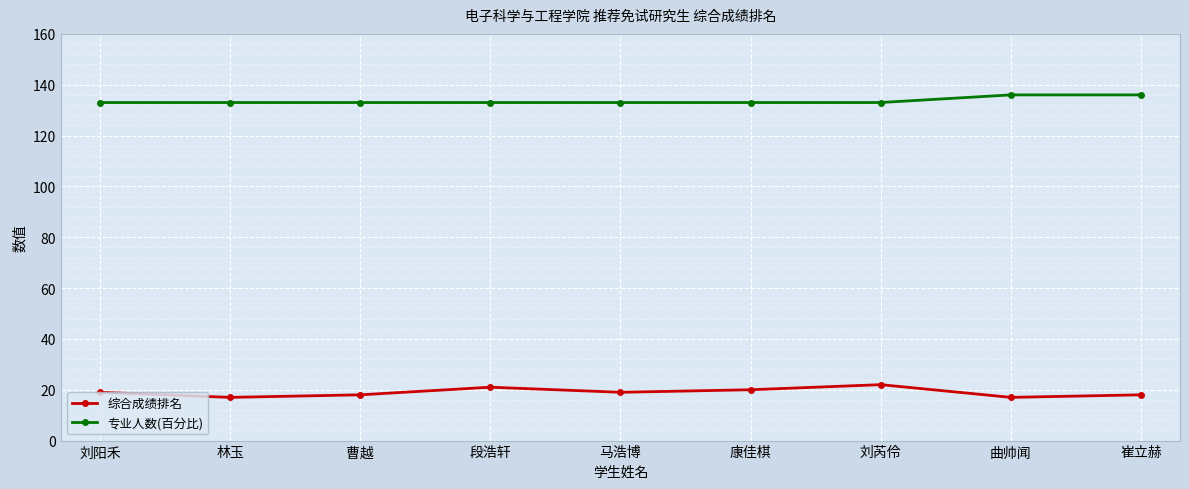

The 专业人数(百分比) series shows 56 at 段浩轩. True or false?

False